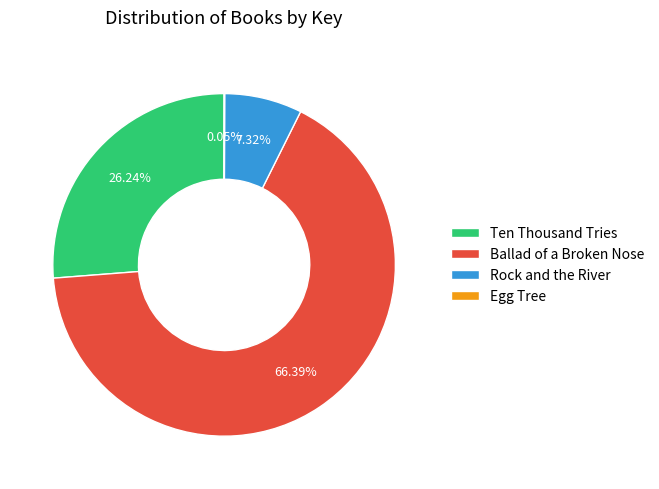

To the nearest percent, what is the difference between the largest and smallest slice percentages?

66%